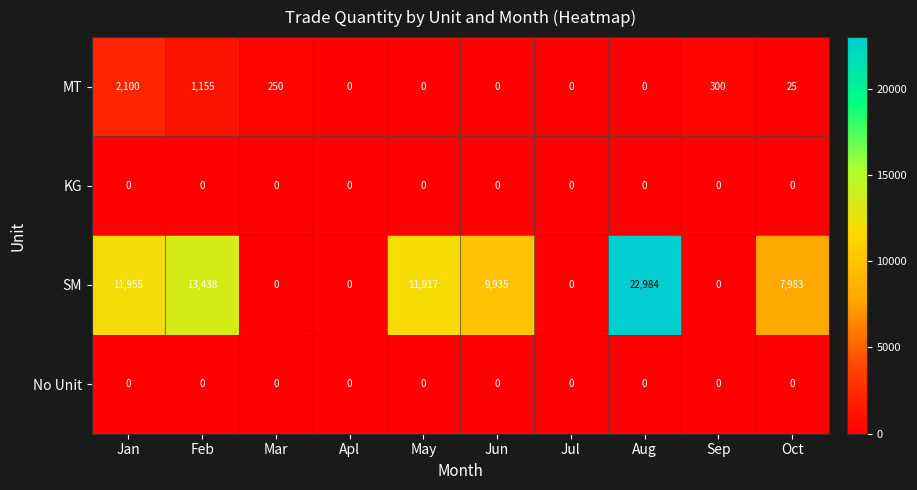

What is the difference between the MT values at Apl and Mar?

250